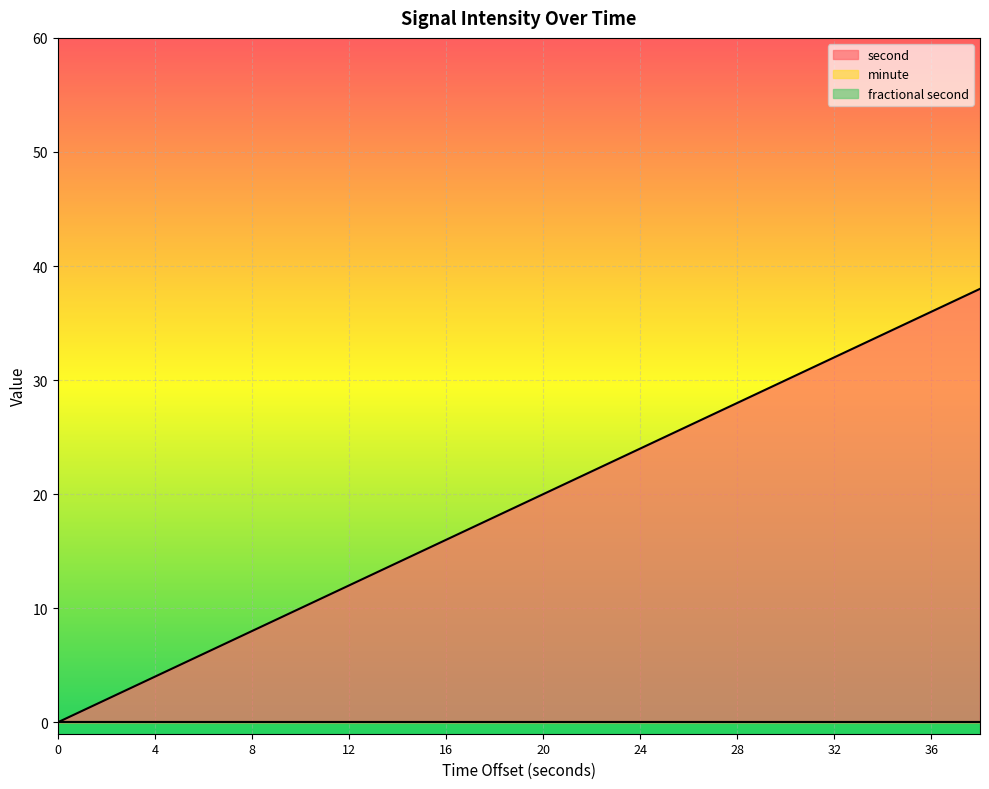

What is the sum of all second values?

380